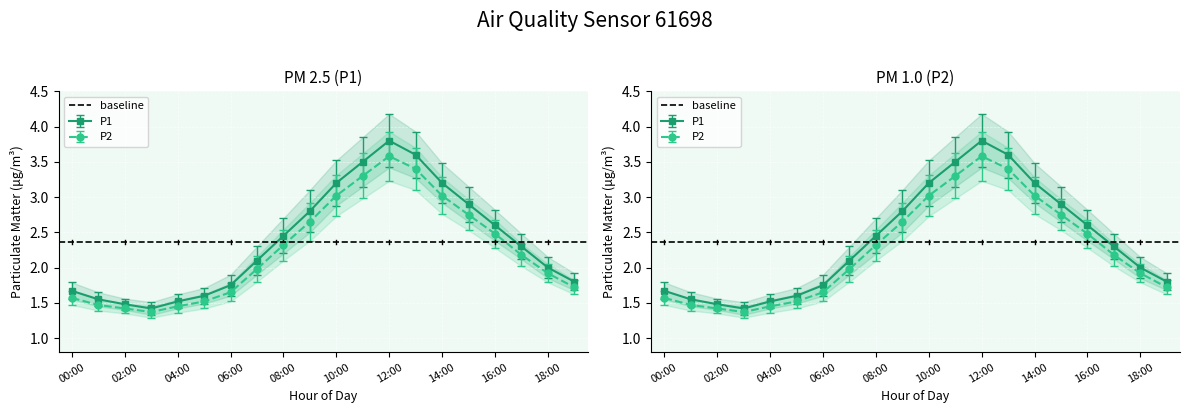

Reading left to right, extract all data points from this chart.

P1: 00:00=1.7	01:00=1.6	02:00=1.5	03:00=1.4	04:00=1.5	05:00=1.6	06:00=1.8	07:00=2.1	08:00=2.5	09:00=2.8	10:00=3.2	11:00=3.5	12:00=3.8	13:00=3.6	14:00=3.2	15:00=2.9	16:00=2.6	17:00=2.3	18:00=2.0	19:00=1.8
P2: 00:00=1.6	01:00=1.5	02:00=1.4	03:00=1.4	04:00=1.4	05:00=1.5	06:00=1.6	07:00=2.0	08:00=2.3	09:00=2.6	10:00=3.0	11:00=3.3	12:00=3.6	13:00=3.4	14:00=3.0	15:00=2.8	16:00=2.5	17:00=2.2	18:00=1.9	19:00=1.7